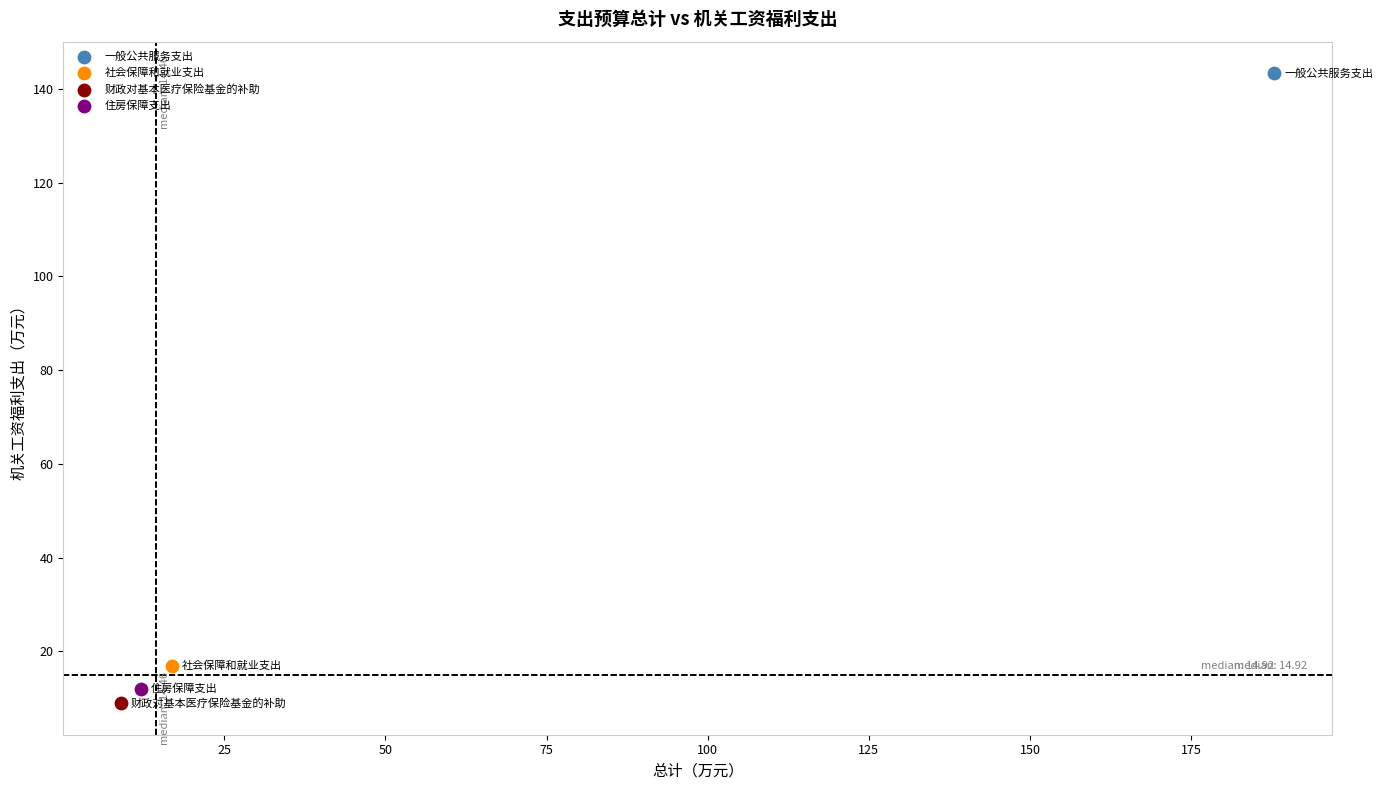

Which series reaches the maximum Y coordinate?

一般公共服务支出